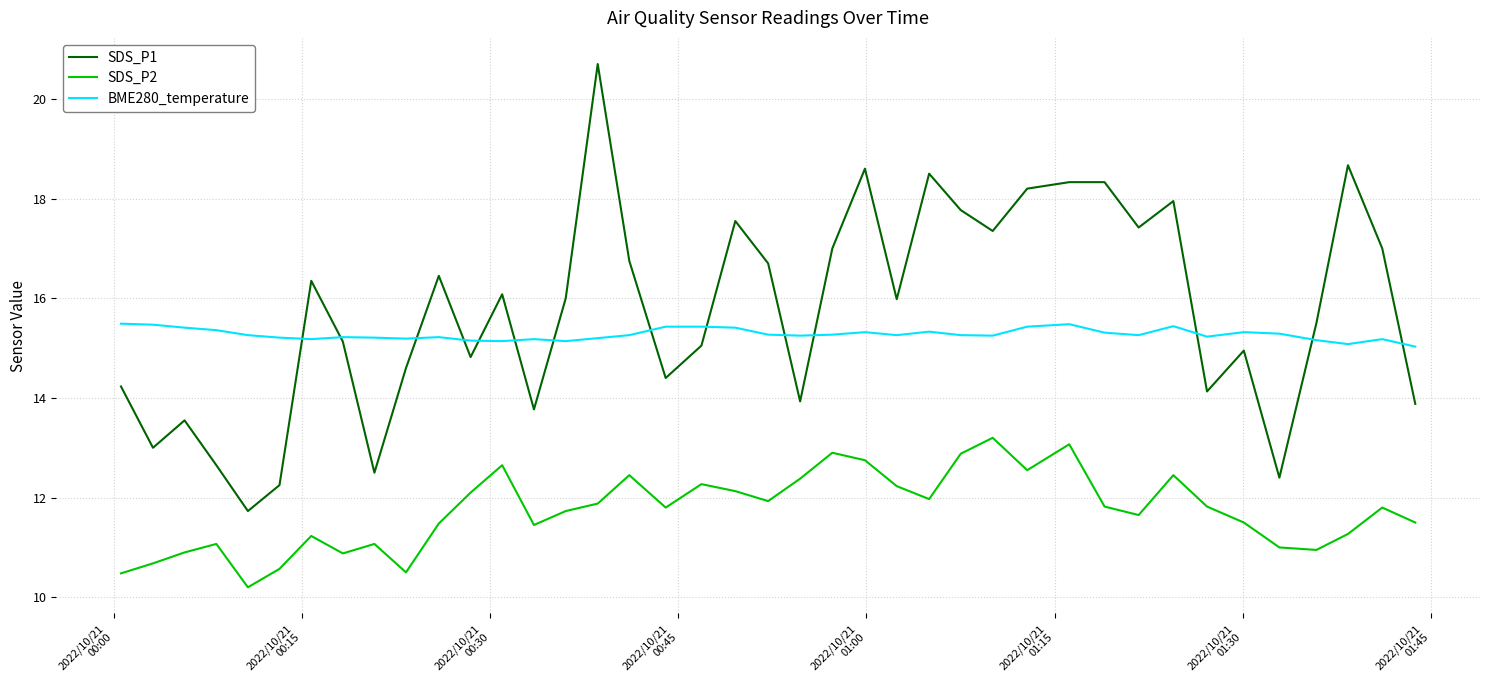

What is the maximum value for SDS_P2?

13.2